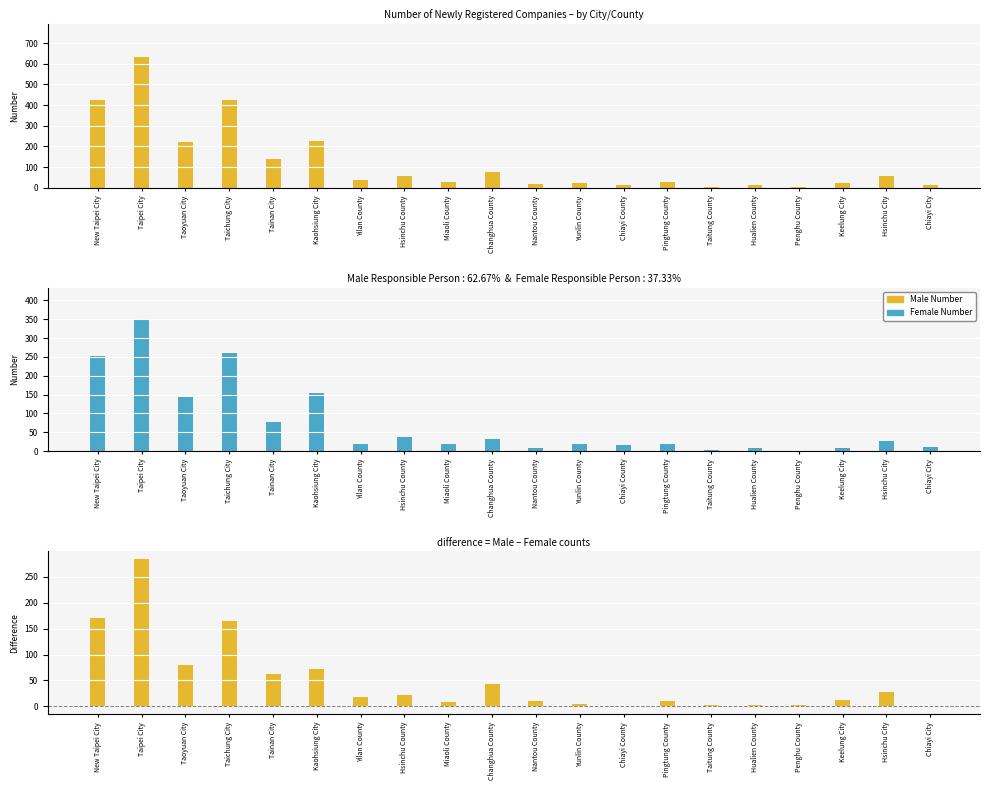

Which has a higher value, Taipei City or Chiayi City?

Taipei City